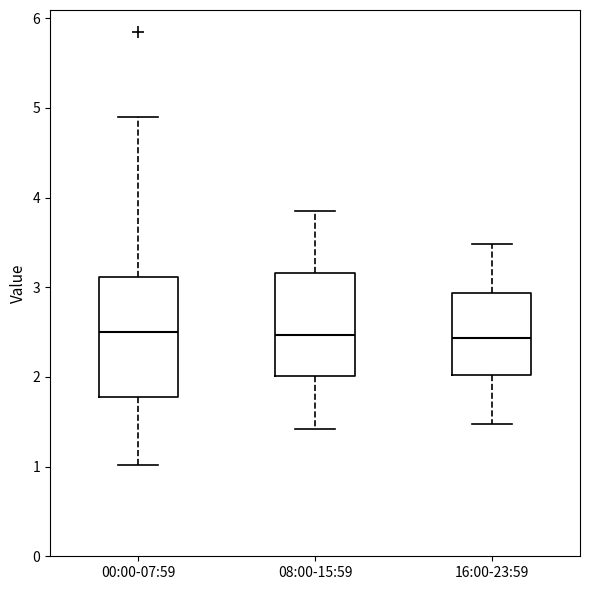

Reading left to right, transcribe this box plot: for each box, give where its median line is, the range the box spans, and where its two whiskers end, as read against the y-axis. The values are not printed on the chart, so give them approximately, as read against the axis.

00:00-07:59: median 2.5, box 1.8 to 3.1, whiskers 1.0 to 4.9
08:00-15:59: median 2.5, box 2.0 to 3.2, whiskers 1.4 to 3.9
16:00-23:59: median 2.4, box 2.0 to 2.9, whiskers 1.5 to 3.5